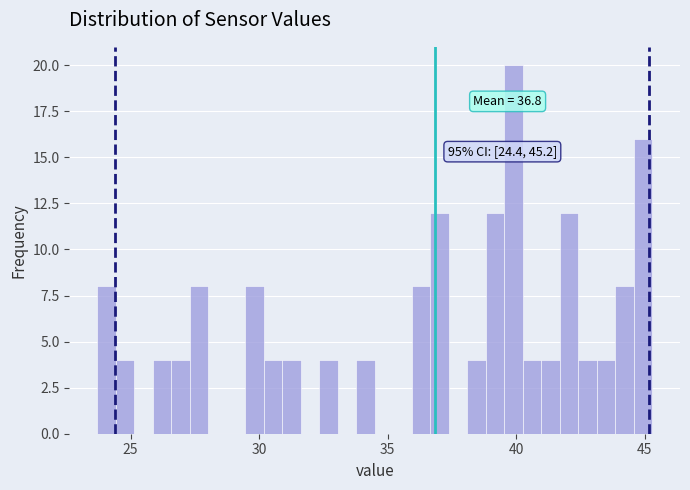

Read against the x-axis, roughly where is the centre of the tallest bar?

40.0